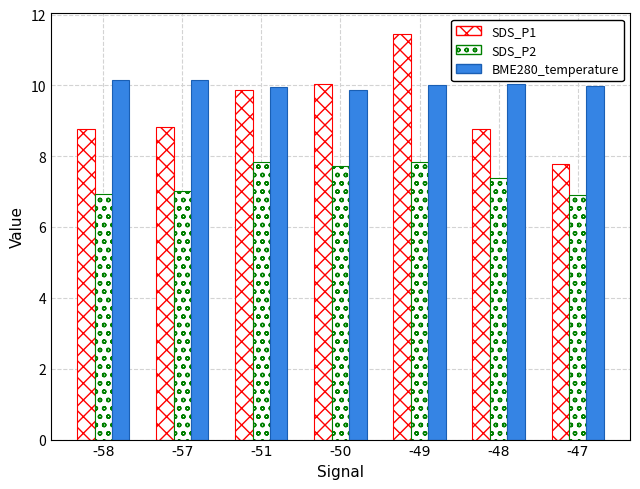

Are the bars horizontal?

No